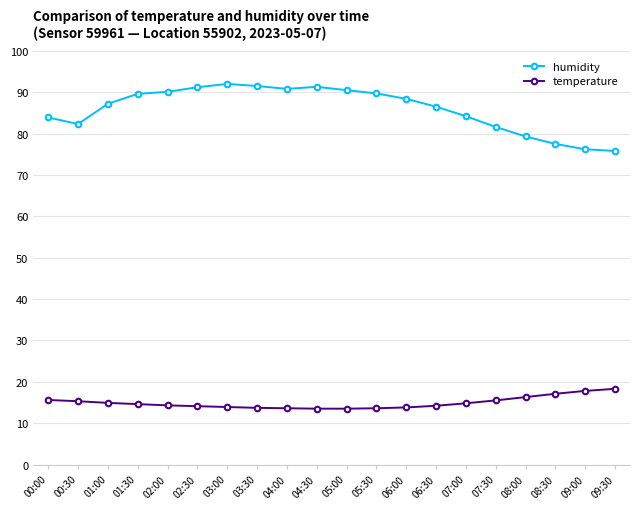

Is the value of temperature at 08:30 greater than the value of humidity at 09:30?

No